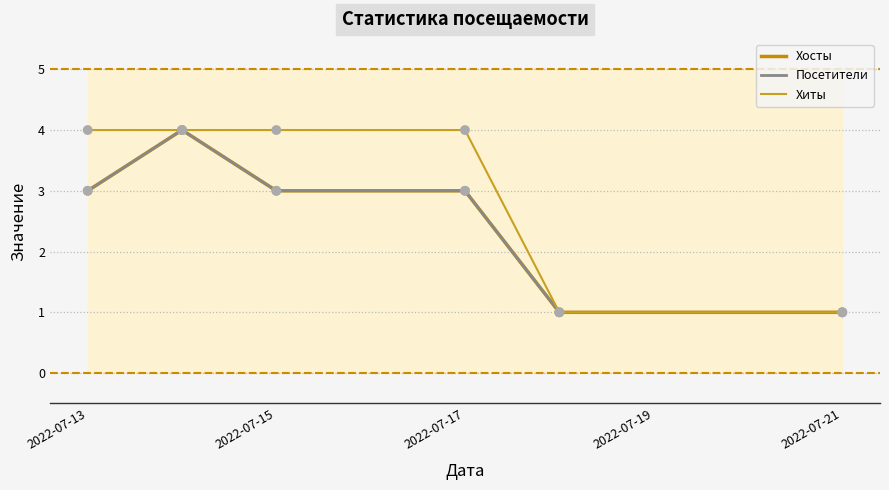

Which series has the largest Y range (max minus min)?

Хосты